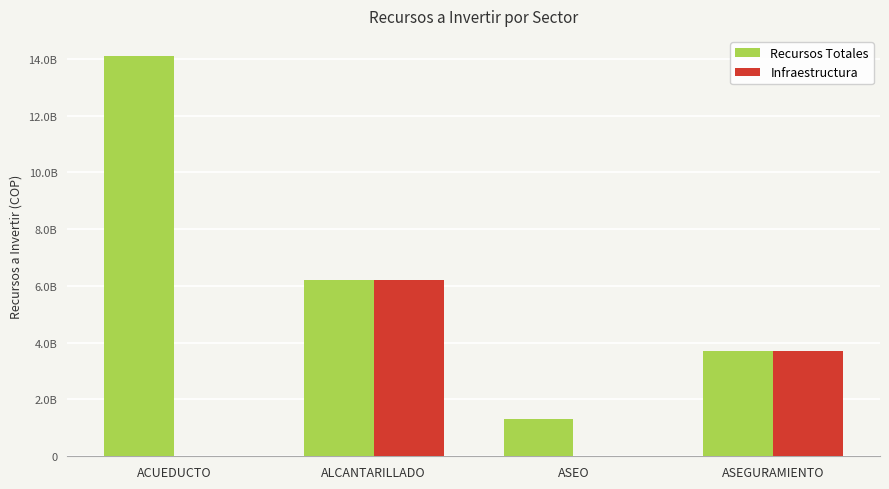

What is the lowest value of the Recursos Totales series?

1300000000